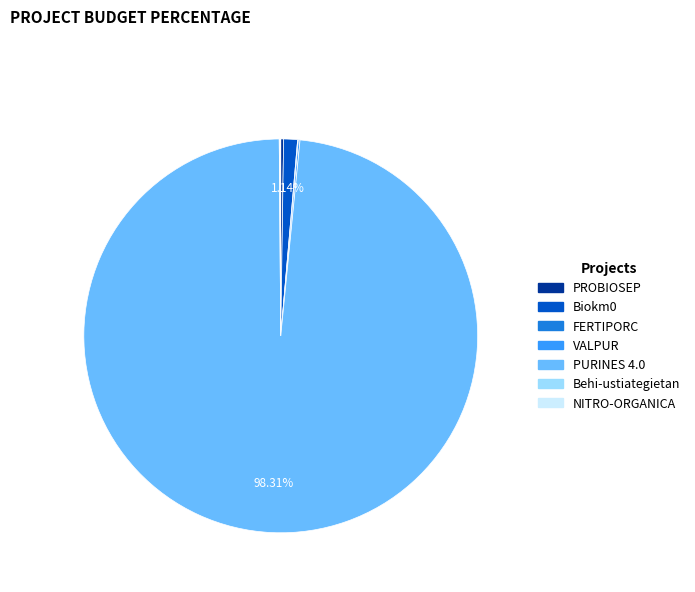

Which has a higher value, Biokm0 or PURINES 4.0?

PURINES 4.0